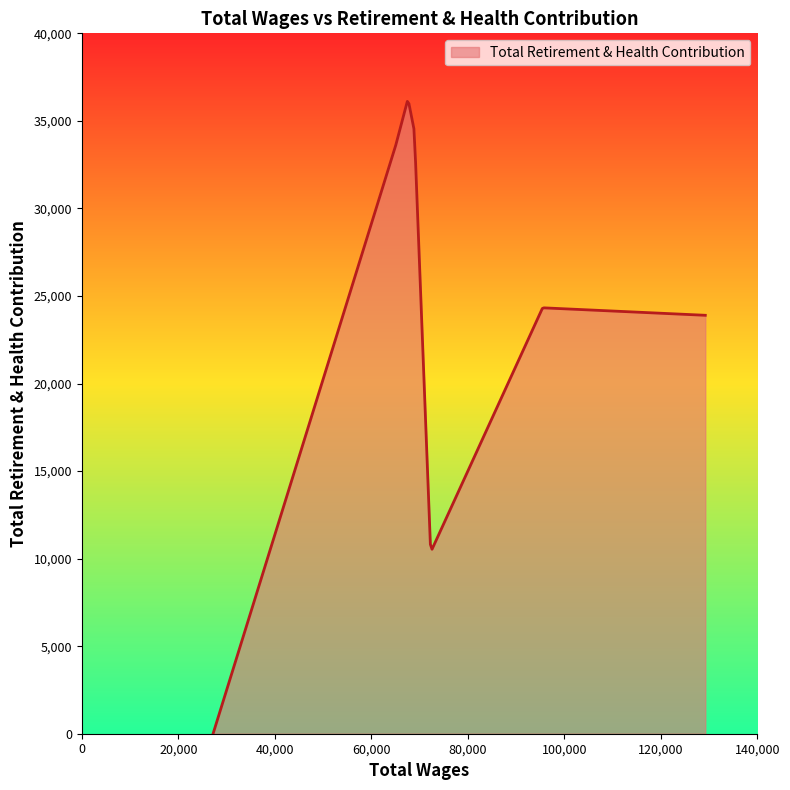

What is the maximum value shown in the chart?

36113.6